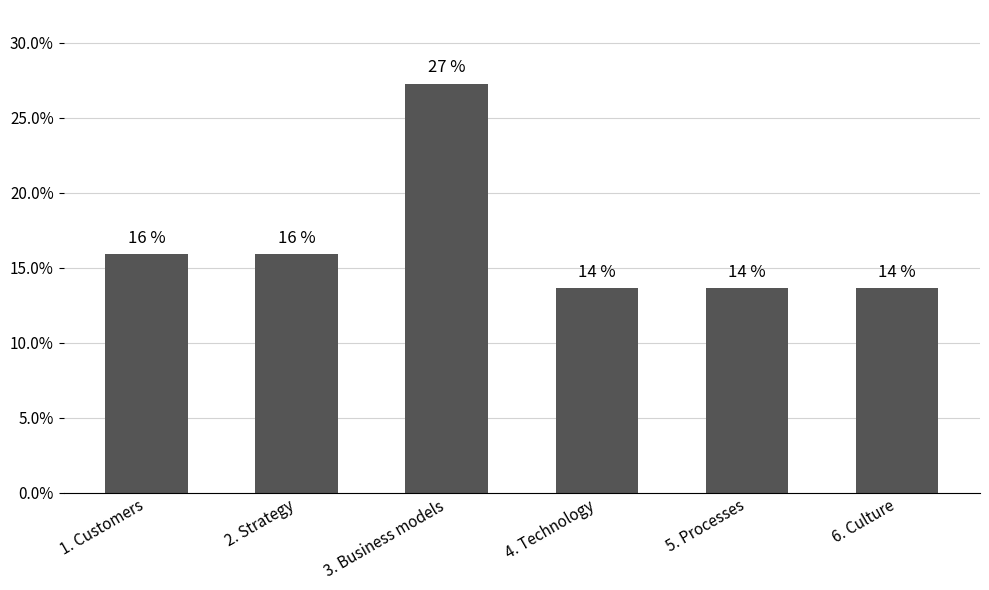

What is the smallest value displayed?

0.1